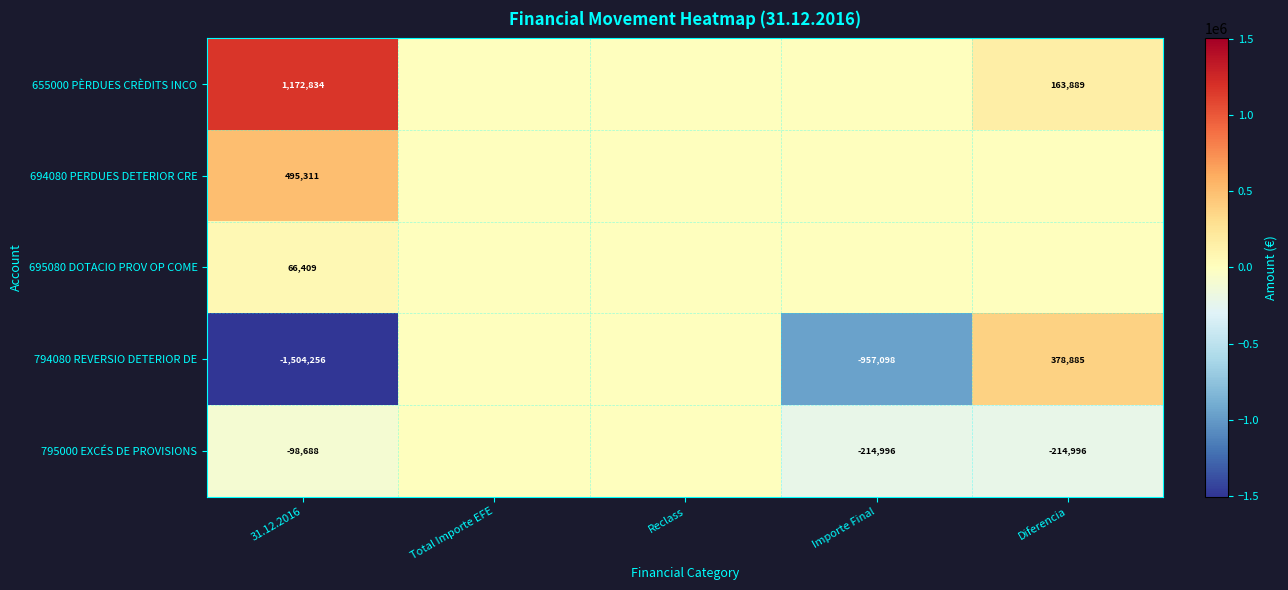

True or false: 795000 EXCÉS DE PROVISIONS has a value of -54549 at Diferencia.

False